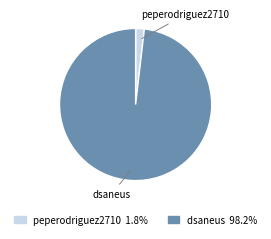

Do dsaneus and peperodriguez2710 together represent more than half of the pie?

Yes